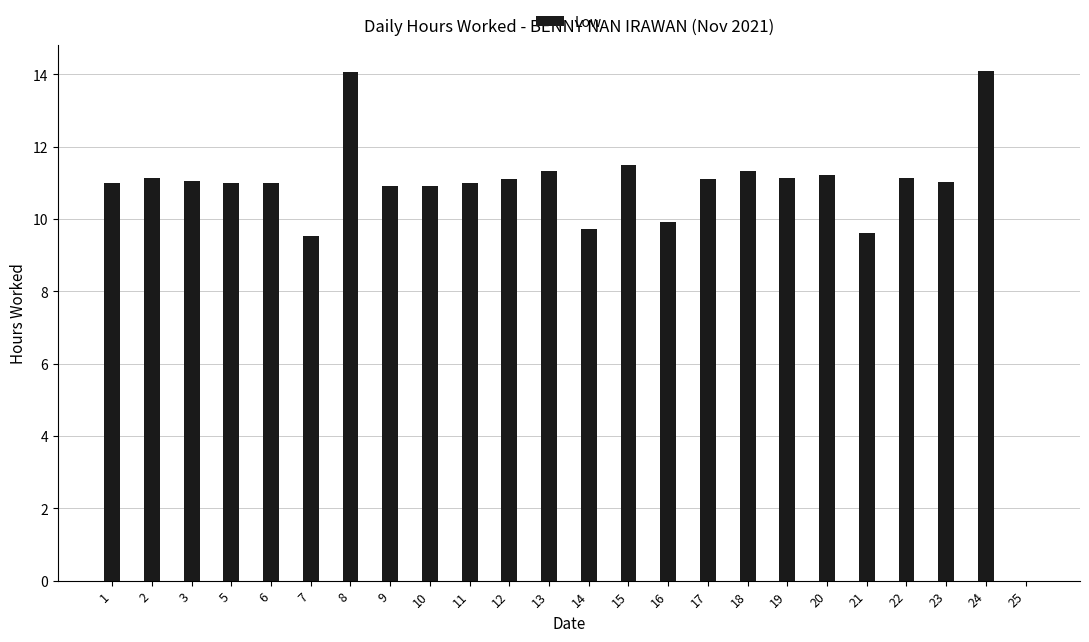

Reading left to right, transcribe all the data shown in this chart.

11.0	11.1	11.0	11.0	11.0	9.5	14.1	10.9	10.9	11.0	11.1	11.3	9.7	11.5	9.9	11.1	11.3	11.1	11.2	9.6	11.1	11.0	14.1	0.0